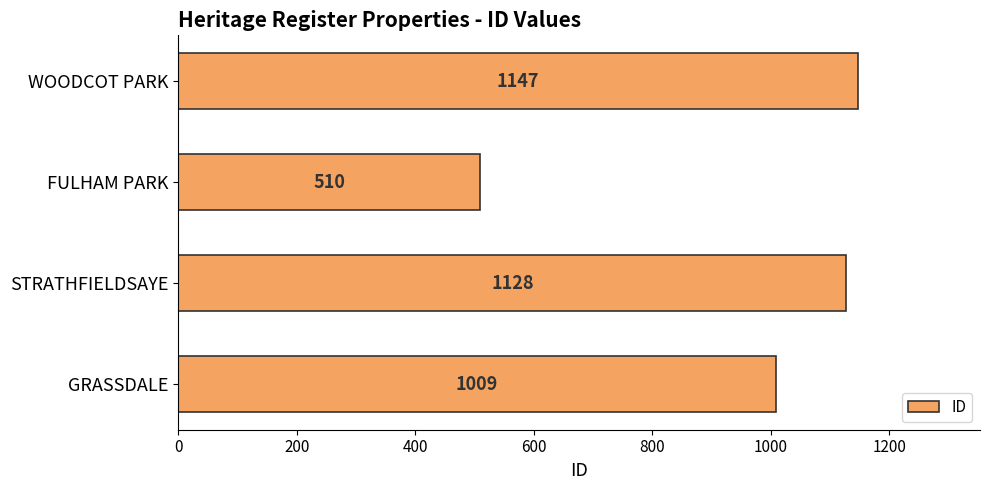

What is the difference between the maximum and second lowest values?

138